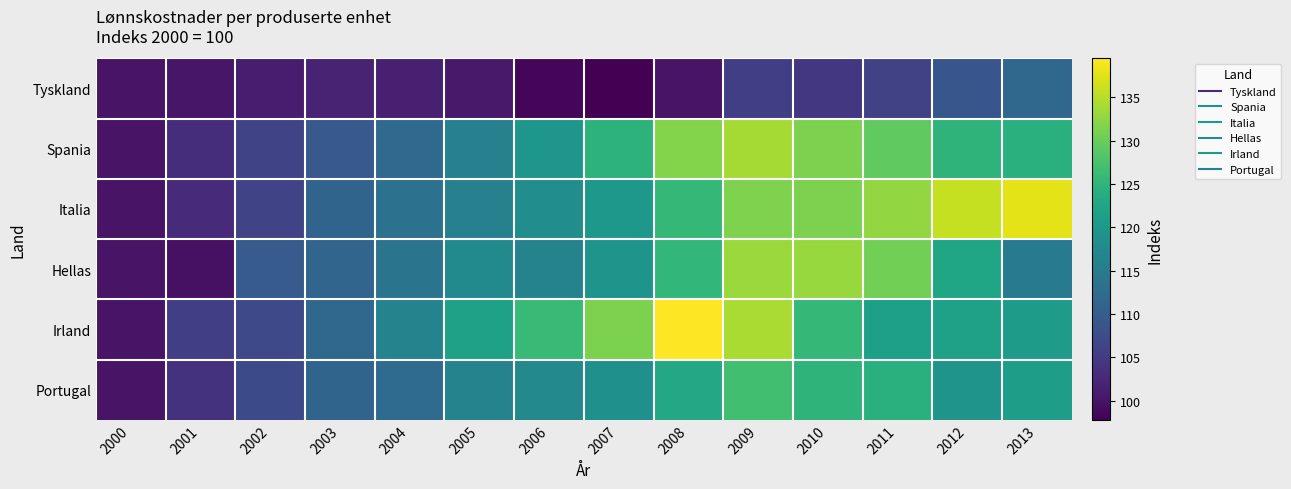

Reading left to right, extract all data points from this chart.

Tyskland: 2000=100.0	2001=100.4	2002=101.1	2003=102.0	2004=101.5	2005=100.6	2006=98.6	2007=97.8	2008=100.0	2009=105.6	2010=104.5	2011=105.9	2012=109.0	2013=111.7
Spania: 2000=100.0	2001=103.2	2002=106.3	2003=109.4	2004=112.1	2005=115.9	2006=119.7	2007=124.7	2008=131.8	2009=133.8	2010=131.2	2011=129.3	2012=125.0	2013=124.2
Italia: 2000=100.0	2001=102.9	2002=106.4	2003=111.2	2004=113.3	2005=115.9	2006=118.2	2007=120.1	2008=125.6	2009=131.4	2010=131.3	2011=132.7	2012=135.8	2013=137.8
Hellas: 2000=100.0	2001=99.7	2002=109.8	2003=111.4	2004=113.9	2005=117.7	2006=116.4	2007=119.4	2008=125.4	2009=133.2	2010=133.0	2011=130.6	2012=122.5	2013=114.8
Irland: 2000=100.0	2001=105.6	2002=107.0	2003=111.7	2004=116.4	2005=121.7	2006=126.1	2007=131.2	2008=139.5	2009=134.2	2010=125.6	2011=121.4	2012=121.6	2013=120.9
Portugal: 2000=100.0	2001=103.9	2002=107.2	2003=111.3	2004=112.4	2005=116.4	2006=117.5	2007=118.8	2008=123.0	2009=126.8	2010=125.0	2011=124.2	2012=119.4	2013=121.2